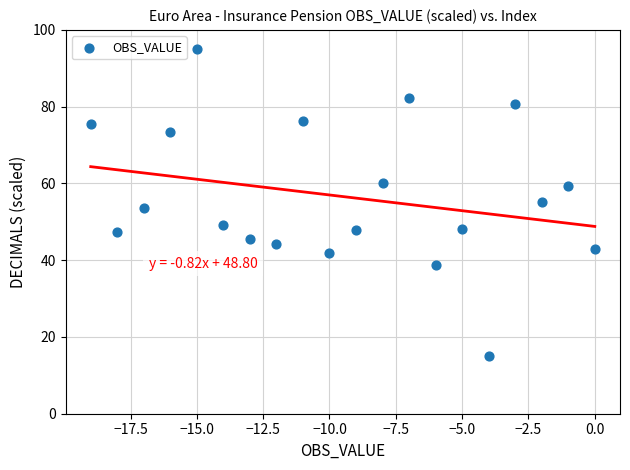

What is the range of Y values (max minus min)?

80.0